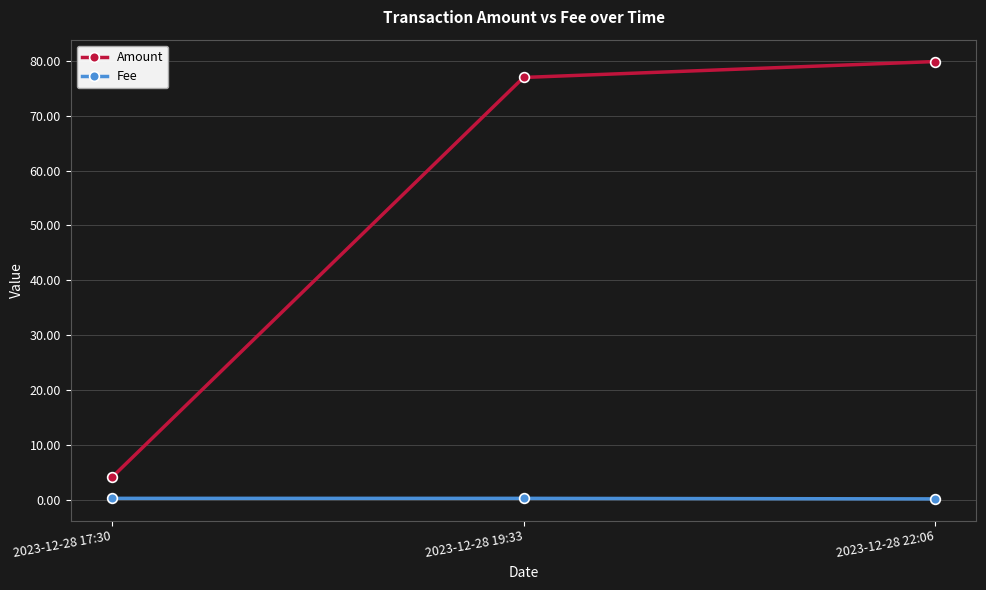

Which series has the largest range (max minus min)?

Amount